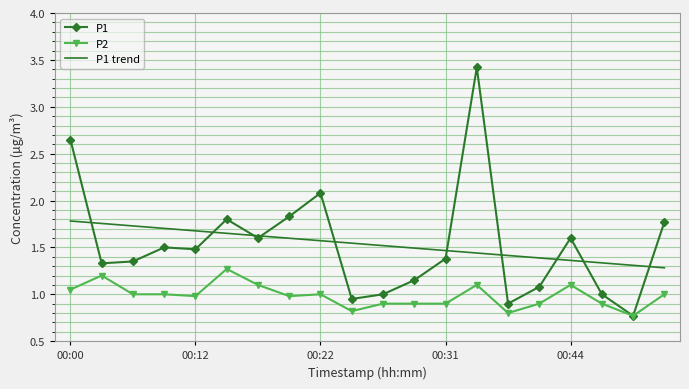

In P1, how many points are lower than both neighbors (excluding endpoints)?

6